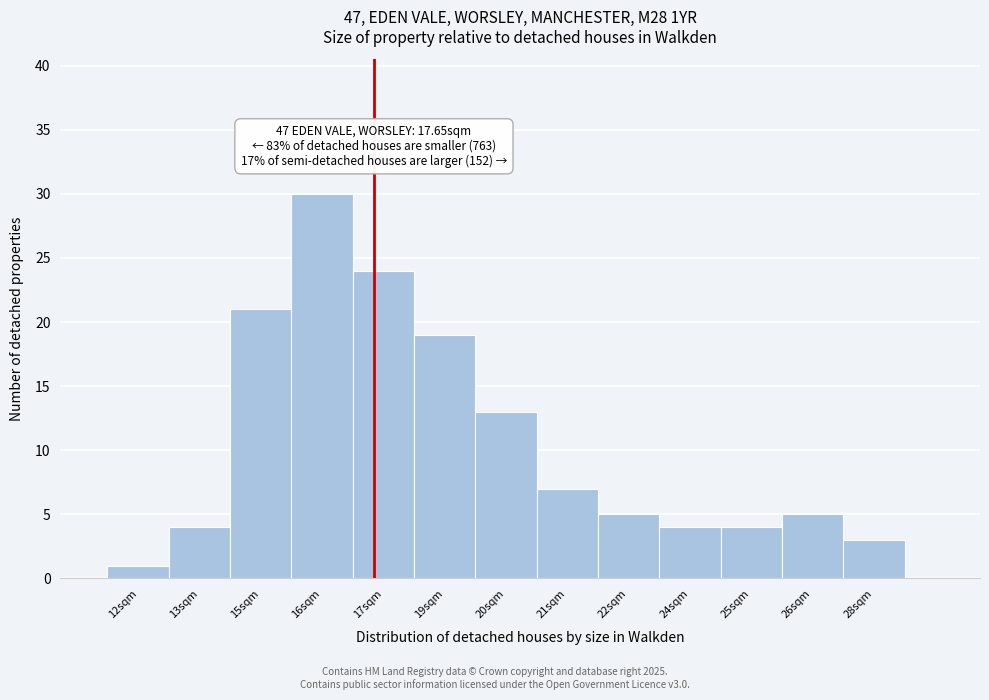

Reading left to right, what are all the values shown in this chart?

12sqm=1	13sqm=4	15sqm=21	16sqm=30	17sqm=24	19sqm=19	20sqm=13	21sqm=7	22sqm=5	24sqm=4	25sqm=4	26sqm=5	28sqm=3